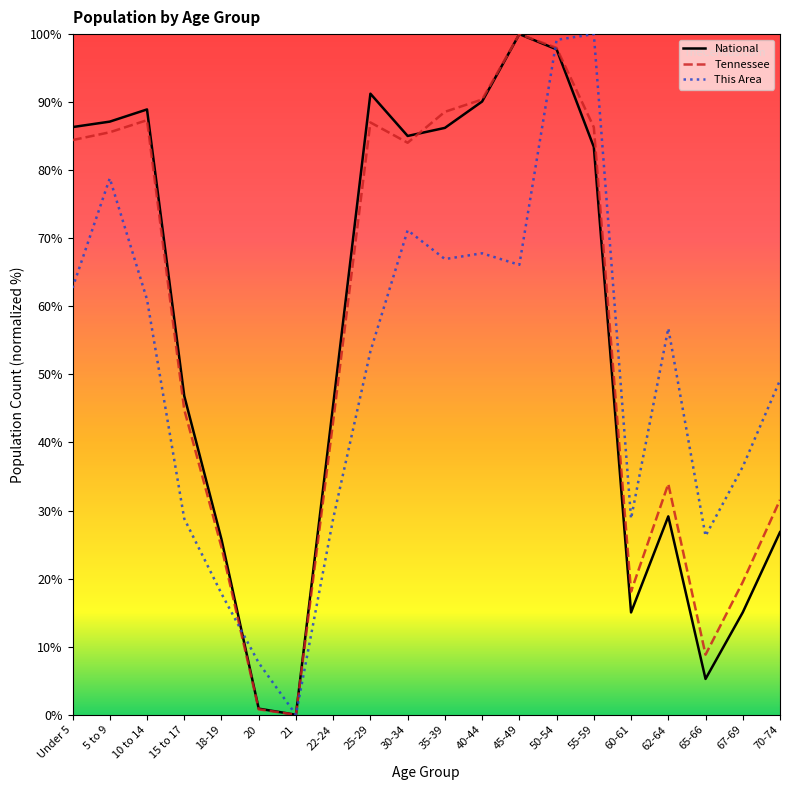

Between 35-39 and 55-59, which series saw the biggest shift?

This Area